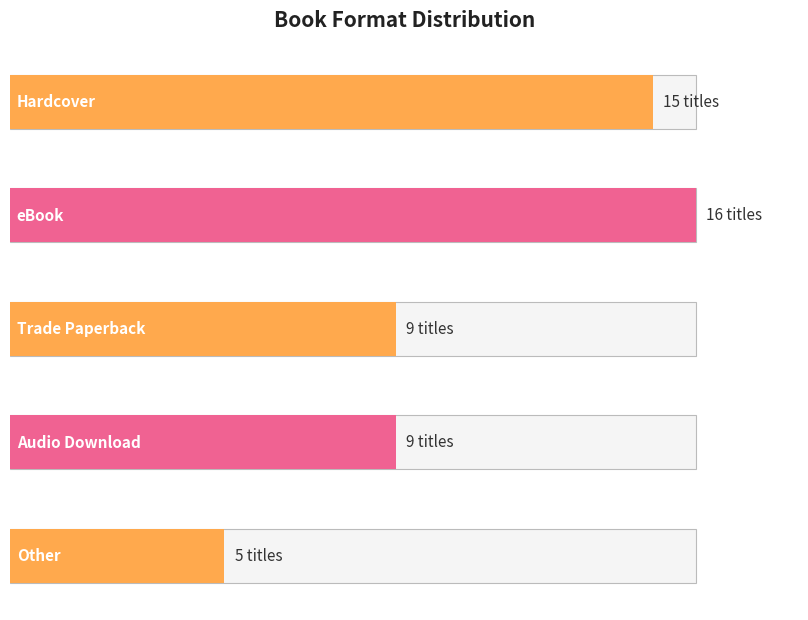

At which label is the value closest to 10?

Audio Download